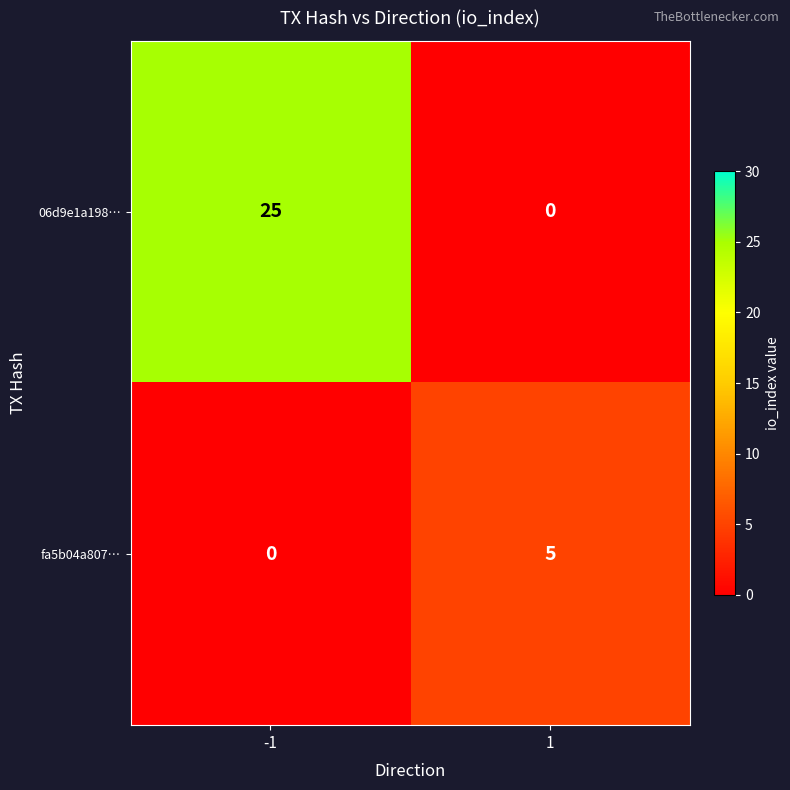

Between -1 and 1, which series saw the biggest shift?

06d9e1a198…